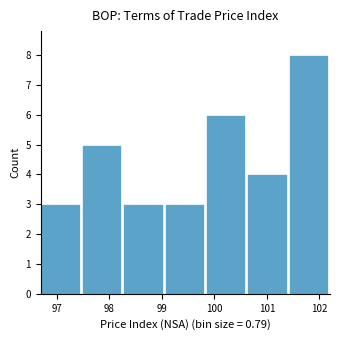

Over which range of the x-axis is the bar tallest?

101.4 to 102.2